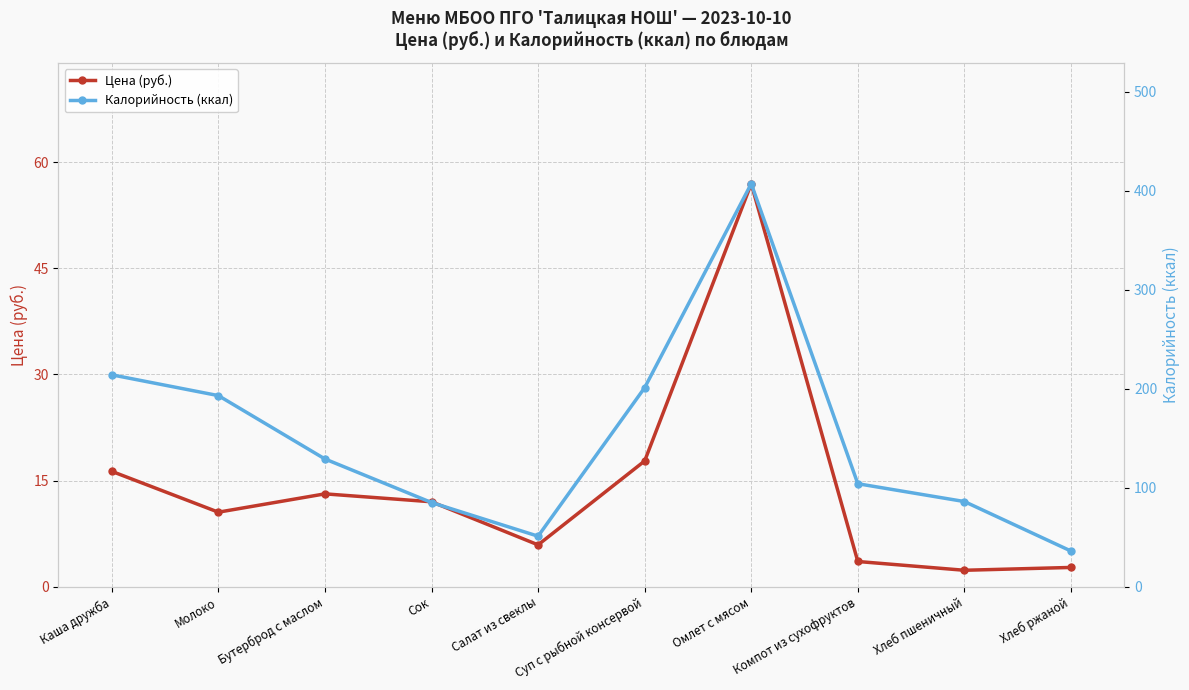

List the labels in order of Цена (руб.) value, smallest first.

Хлеб пшеничный, Хлеб ржаной, Компот из сухофруктов, Салат из свеклы, Молоко, Сок, Бутерброд с маслом, Каша дружба, Суп с рыбной консервой, Омлет с мясом